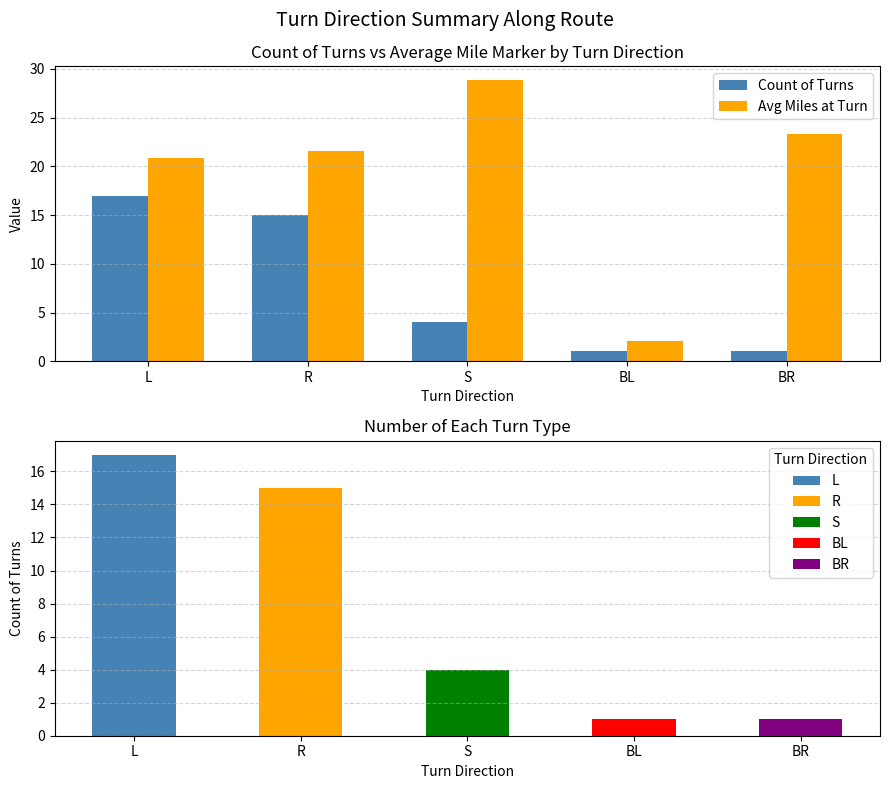

At which label does Count of Turns reach its peak?

L